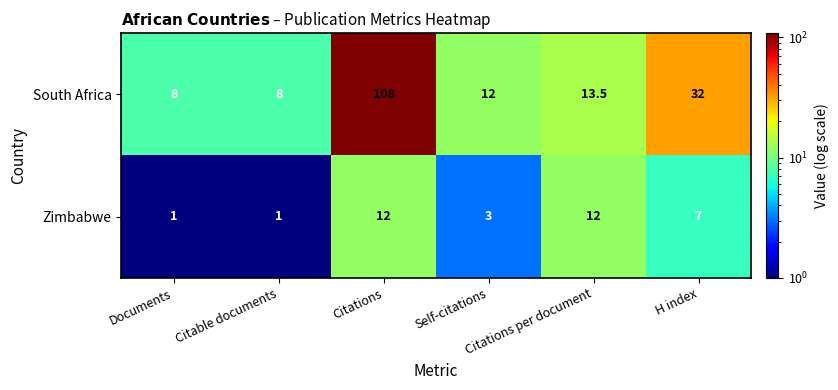

What is the sum of all Zimbabwe values?

36.0